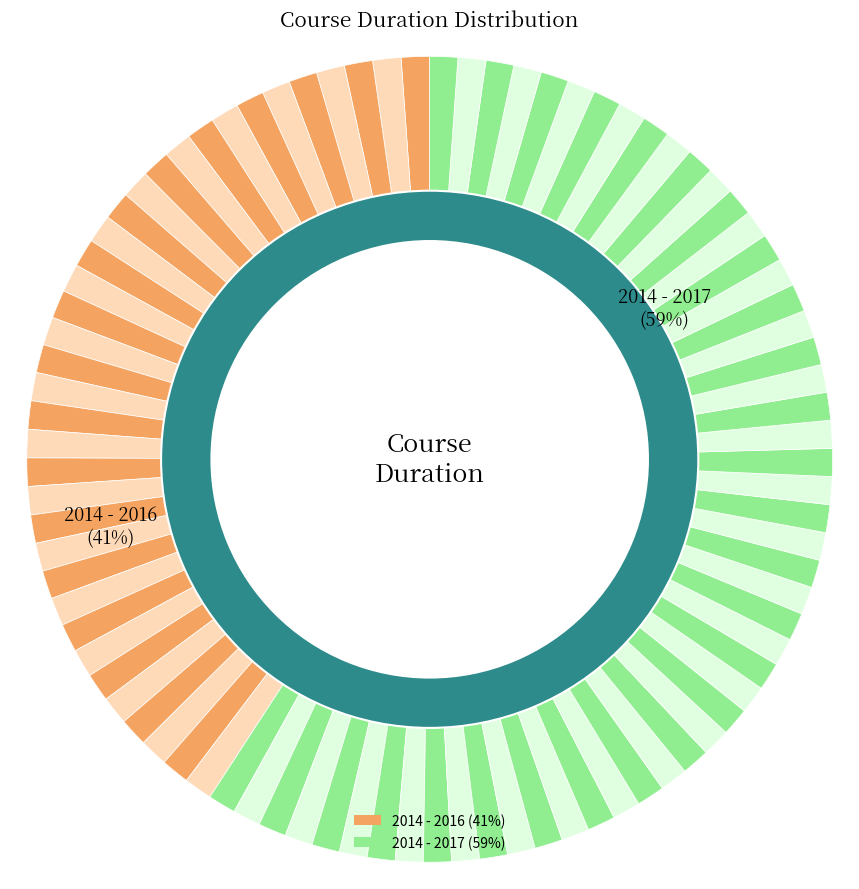

The 2014 - 2016 slice represents 49% of the pie. True or false?

False